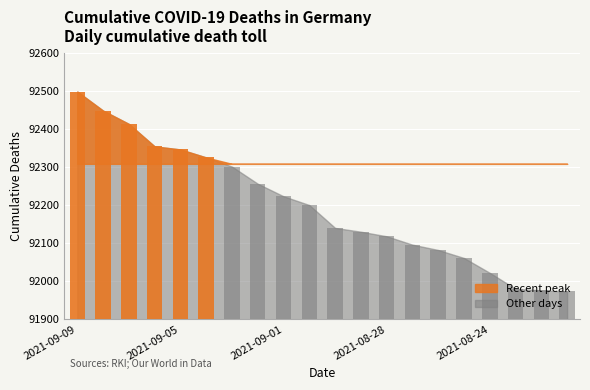

What is the difference between the values at 2021-09-01 and 2021-08-31?

23